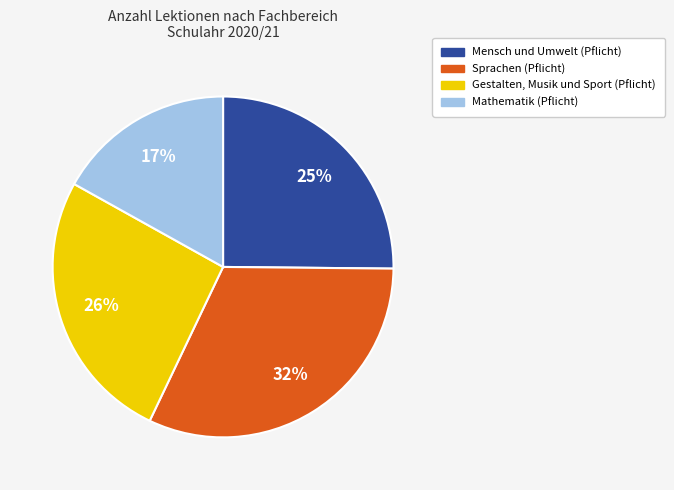

Which category has the biggest portion of the pie?

Sprachen (Pflicht)